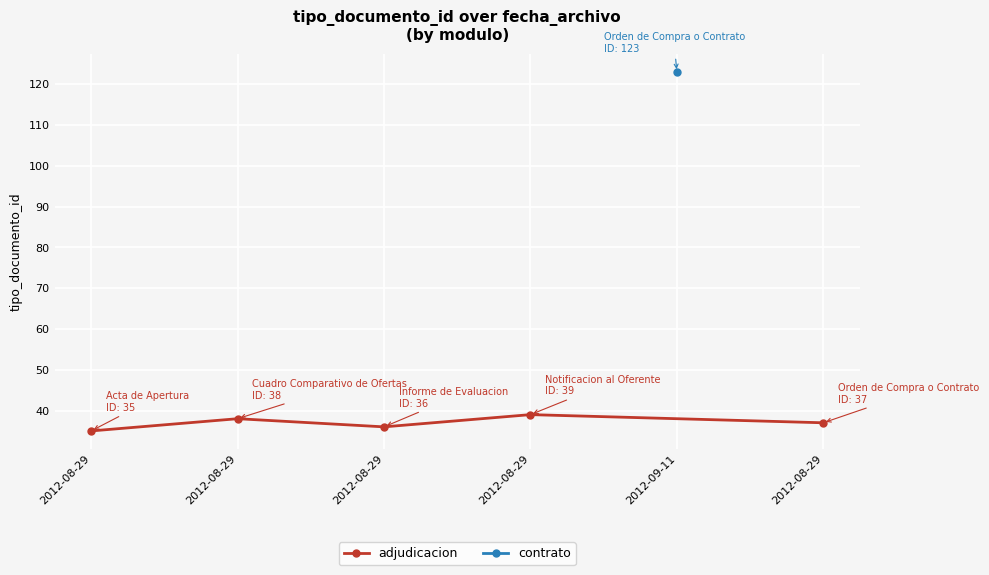

How many data points are less than 37?

2